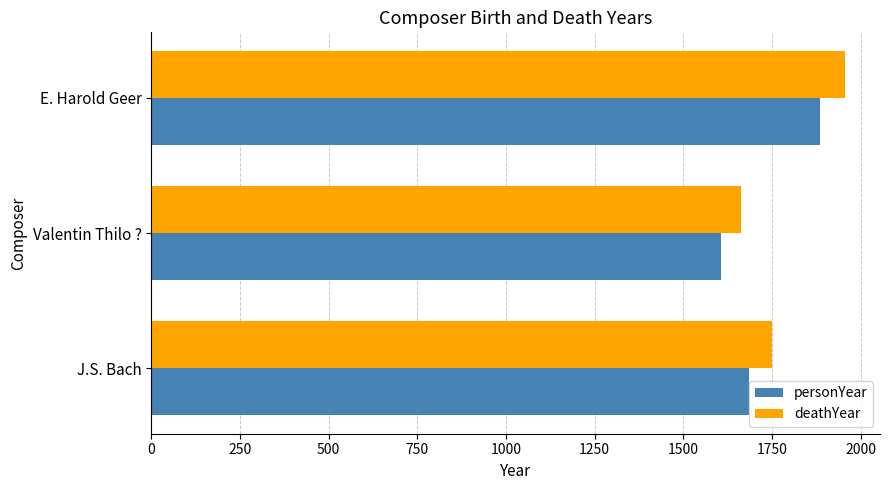

What value does the deathYear series have at Valentin Thilo ??

1662